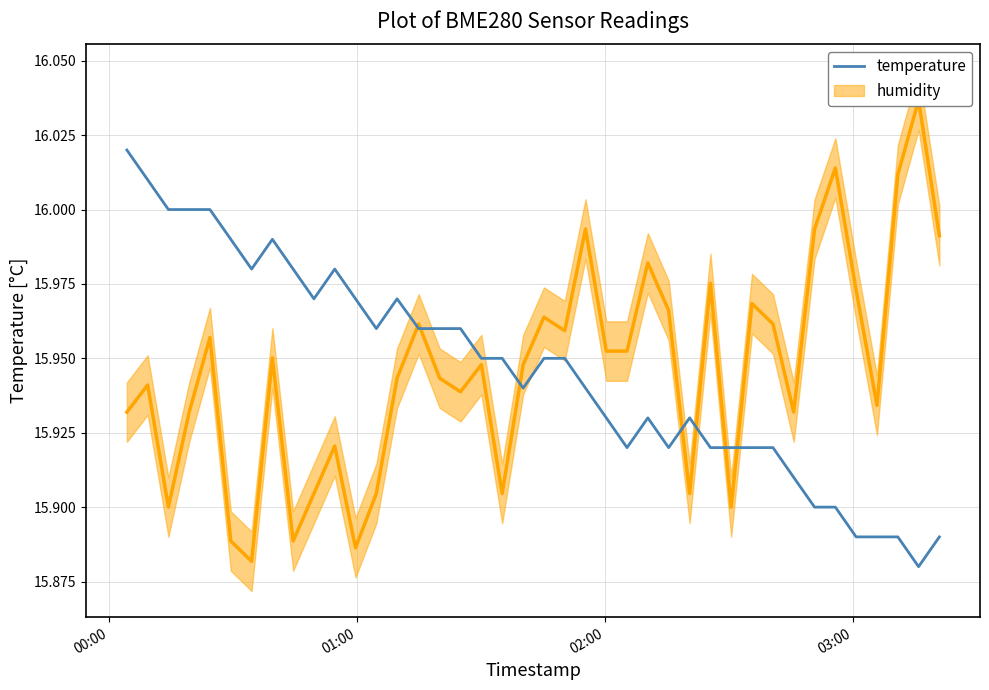

Which category has the highest value across all series?

00:00